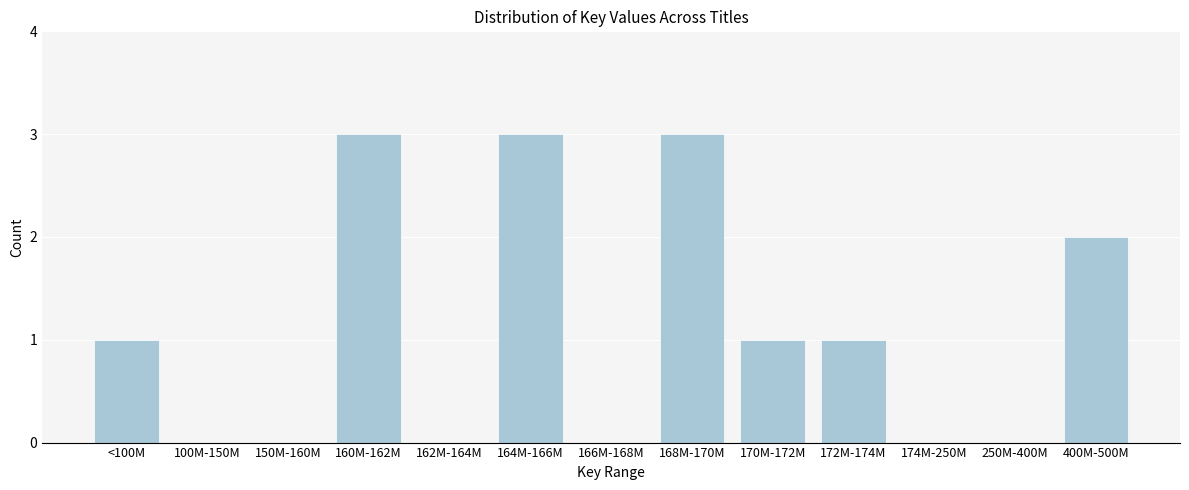

Reading left to right, list all the values displayed in this chart.

<100M=1	100M-150M=0	150M-160M=0	160M-162M=3	162M-164M=0	164M-166M=3	166M-168M=0	168M-170M=3	170M-172M=1	172M-174M=1	174M-250M=0	250M-400M=0	400M-500M=2